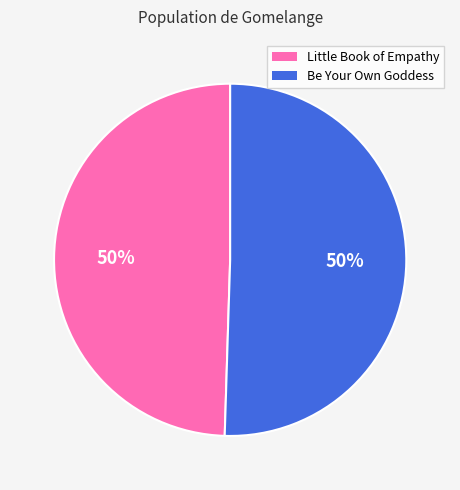

To the nearest percent, what is the average slice percentage?

50%